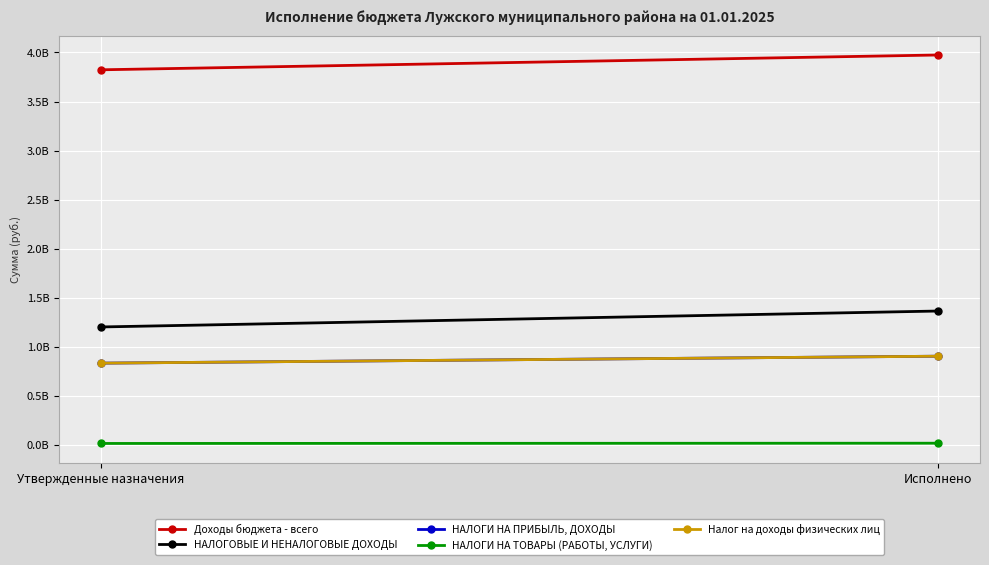

Reading left to right, transcribe all the data shown in this chart.

Доходы бюджета - всего: Утвержденные назначения=3823287867.2	Исполнено=3974176497.8
НАЛОГОВЫЕ И НЕНАЛОГОВЫЕ ДОХОДЫ: Утвержденные назначения=1203562986.0	Исполнено=1365842827.5
НАЛОГИ НА ПРИБЫЛЬ, ДОХОДЫ: Утвержденные назначения=834863020.0	Исполнено=905641181.2
НАЛОГИ НА ТОВАРЫ (РАБОТЫ, УСЛУГИ): Утвержденные назначения=16742000.0	Исполнено=19295821.7
Налог на доходы физических лиц: Утвержденные назначения=834863020.0	Исполнено=905641181.2